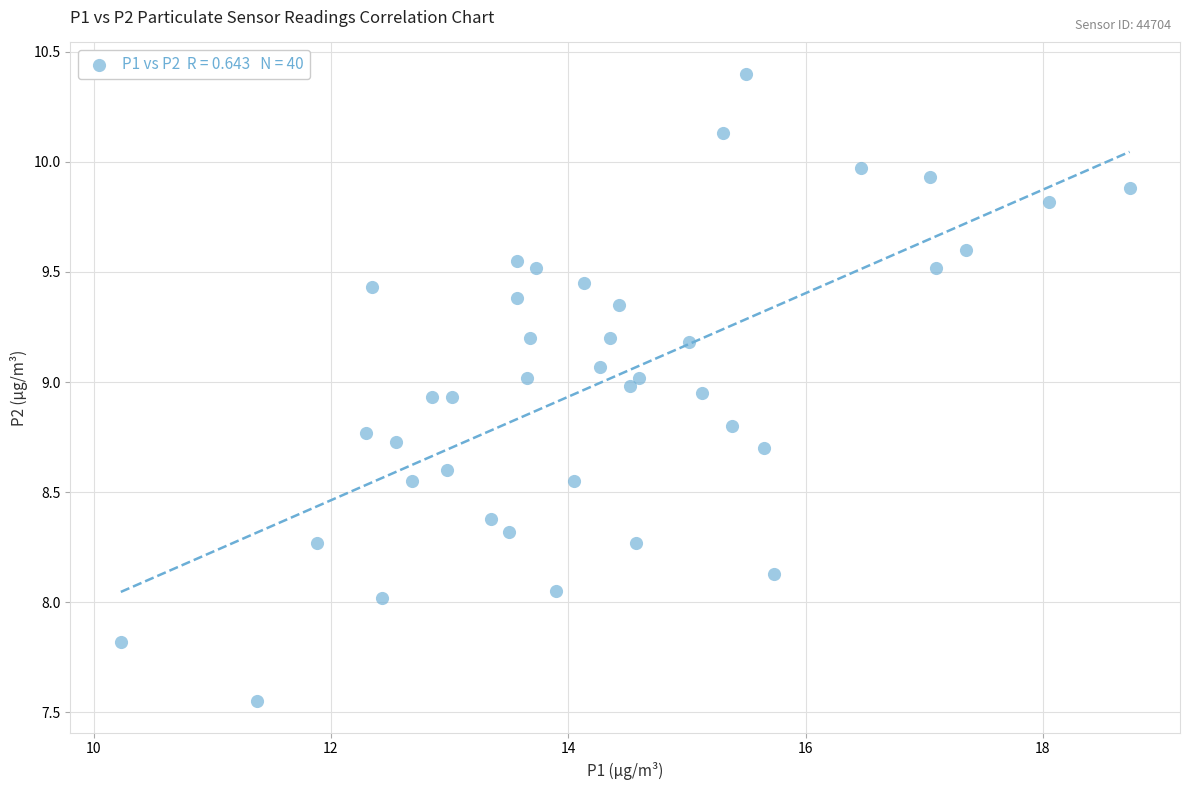

What is the range of X values (max minus min)?

8.5